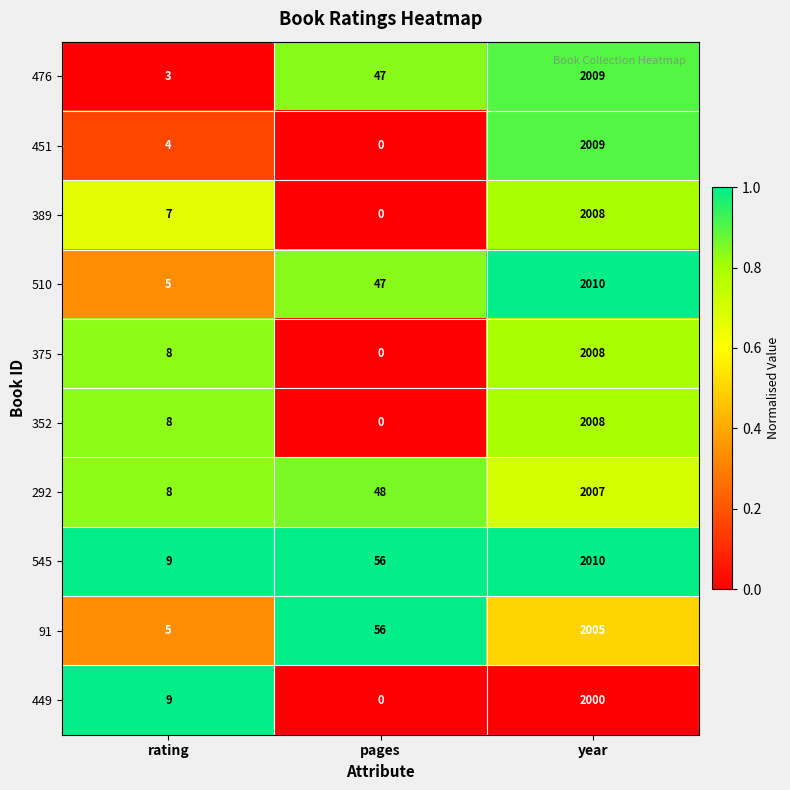

What is the sum of all 510 values?

2062